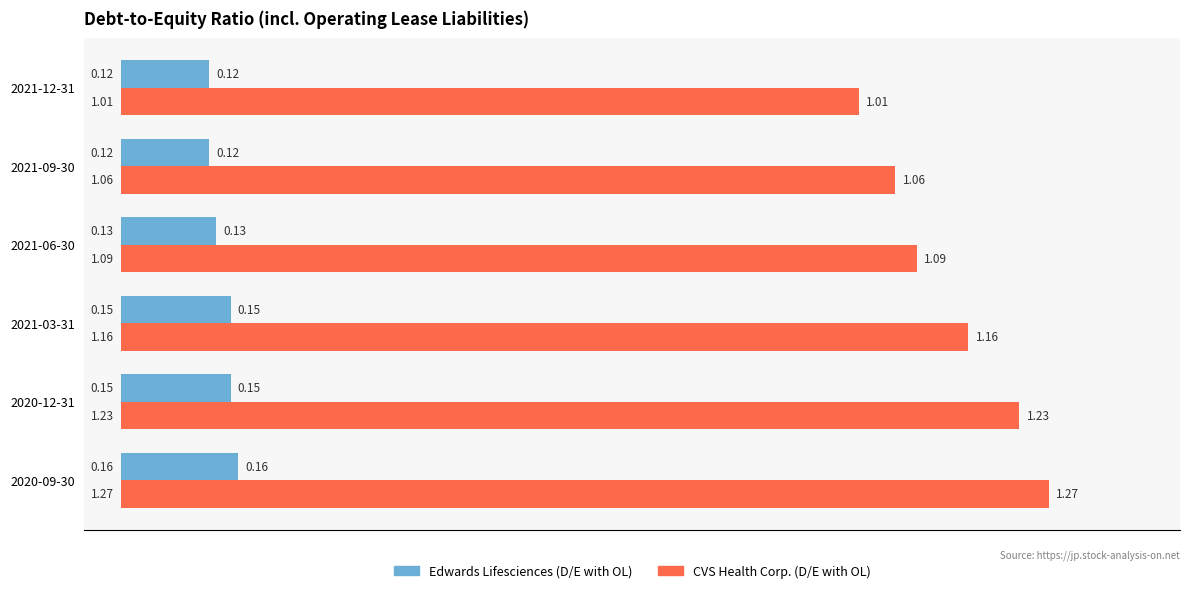

Rank the series by their maximum value, from highest to lowest.

CVS Health Corp. (D/E with OL), Edwards Lifesciences (D/E with OL)